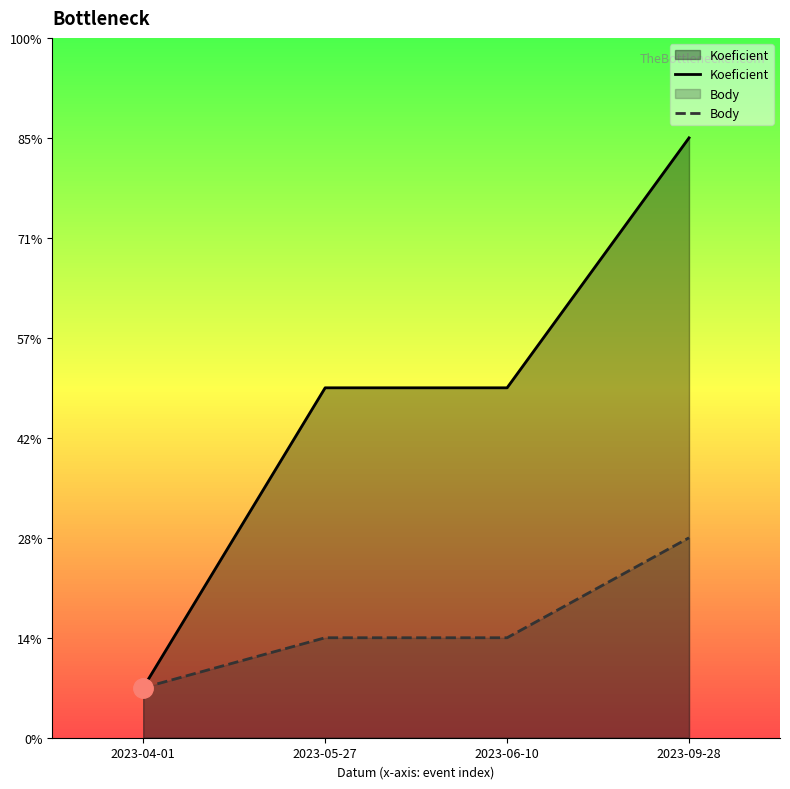

What is the label of the 3rd point from the left?

2023-06-10